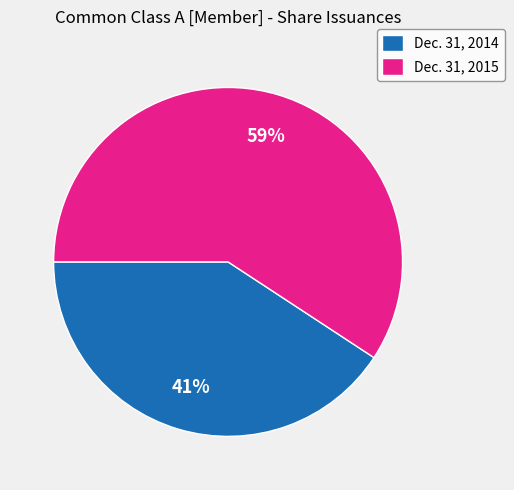

Is it true that Dec. 31, 2014 is 41% of the pie?

True